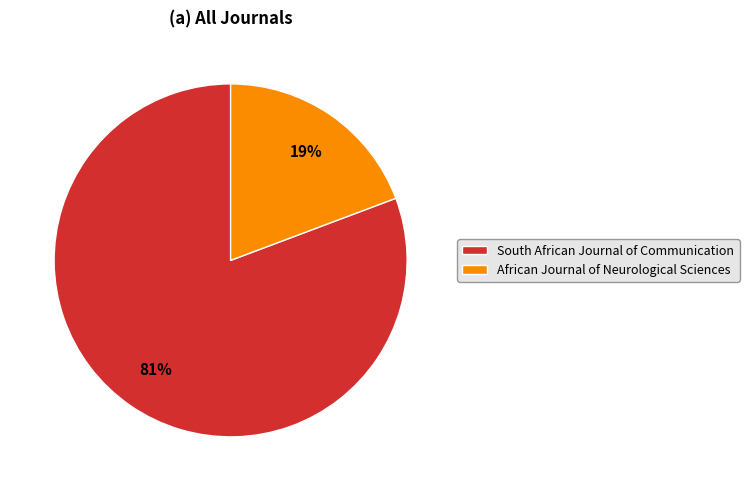

Does any single category account for the majority?

Yes